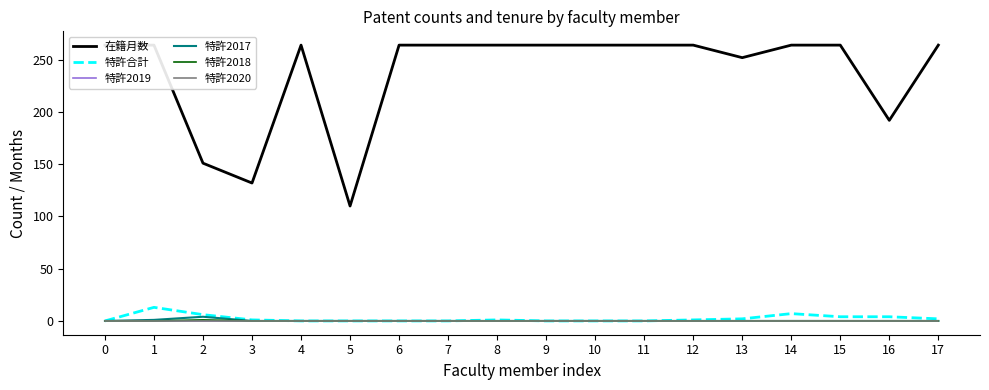

What is the difference between the maximum and second lowest values in the 在籍月数 series?

132